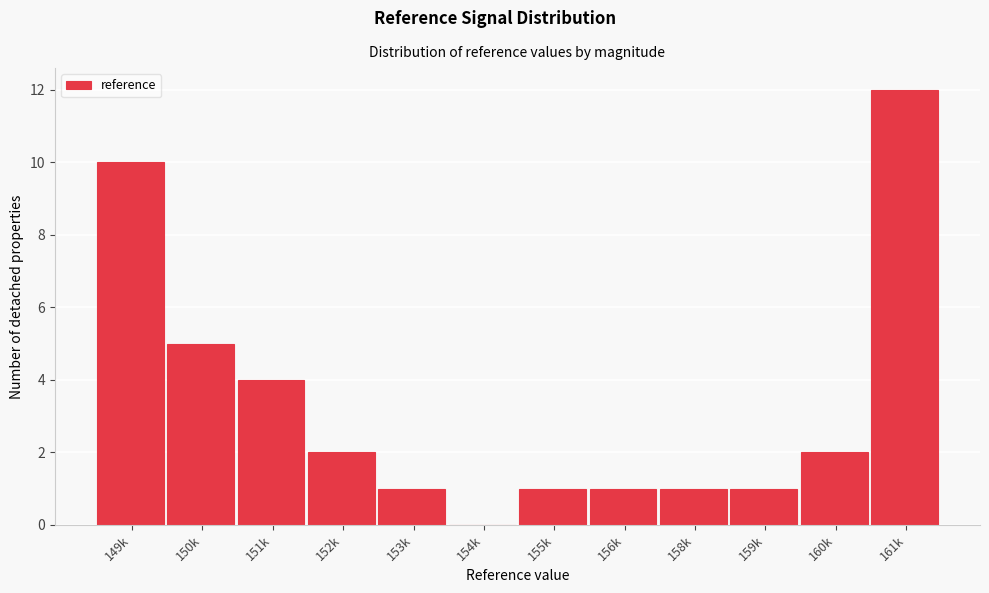

Reading left to right, list all the values displayed in this chart.

149k=10	150k=5	151k=4	152k=2	153k=1	154k=0	155k=1	156k=1	158k=1	159k=1	160k=2	161k=12